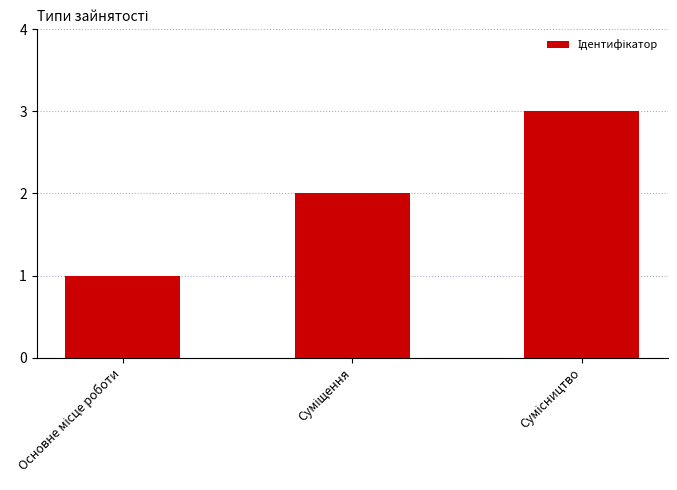

What is the sum of all values?

6